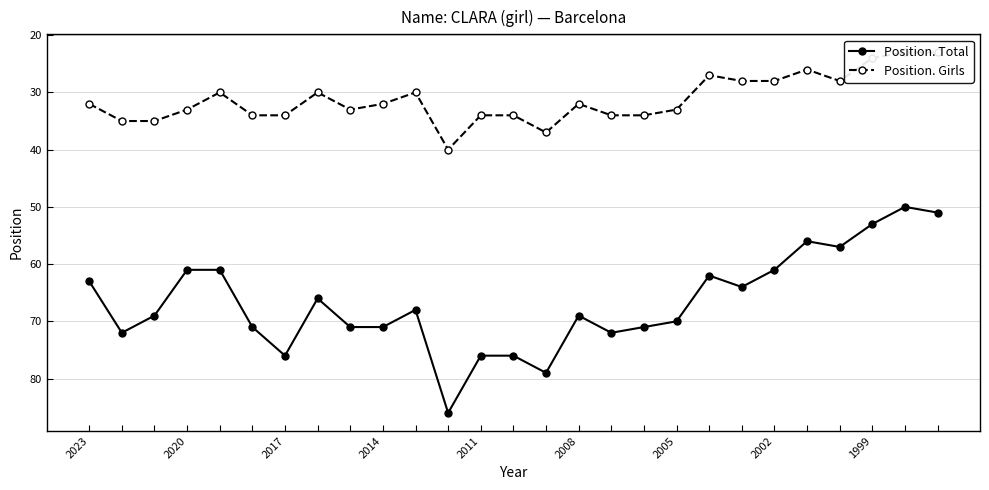

Which series has the widest spread of values?

Position. Total